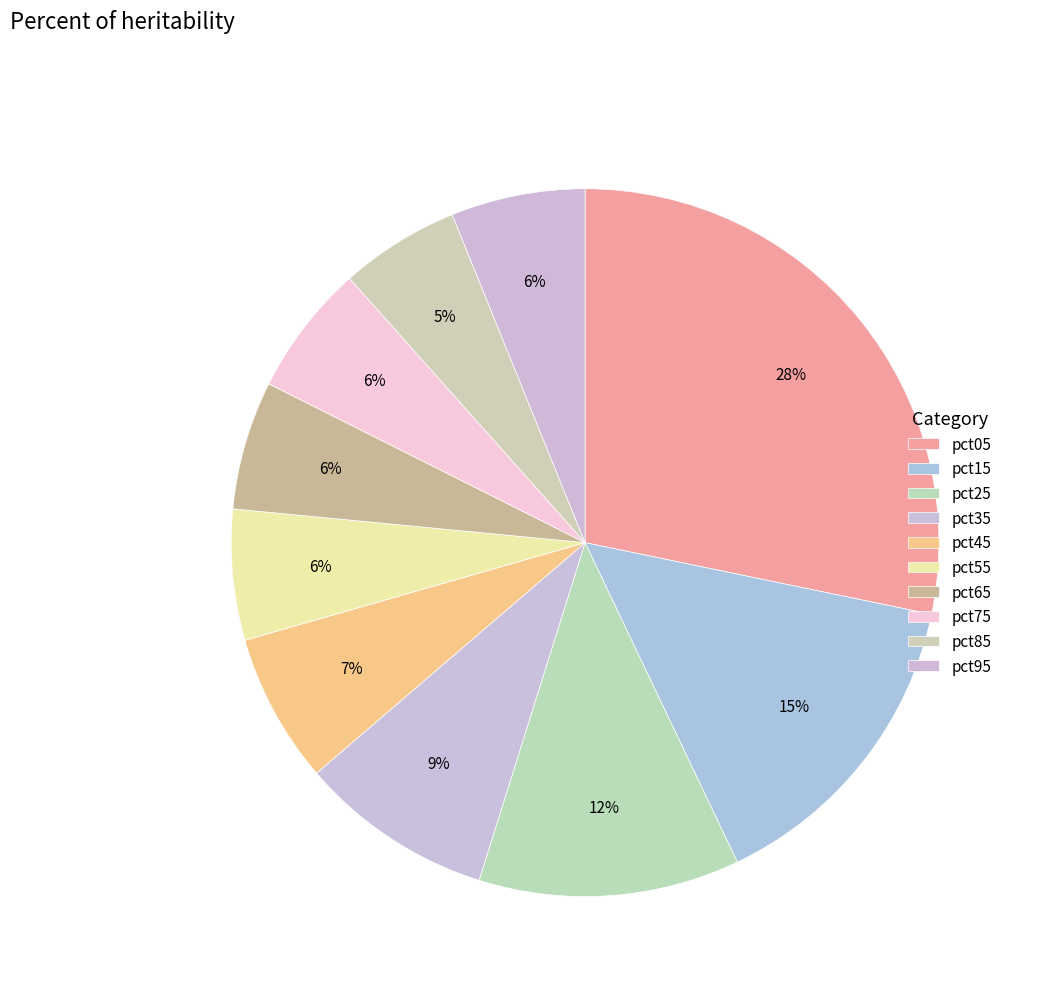

Which category has the smallest portion of the pie?

pct85